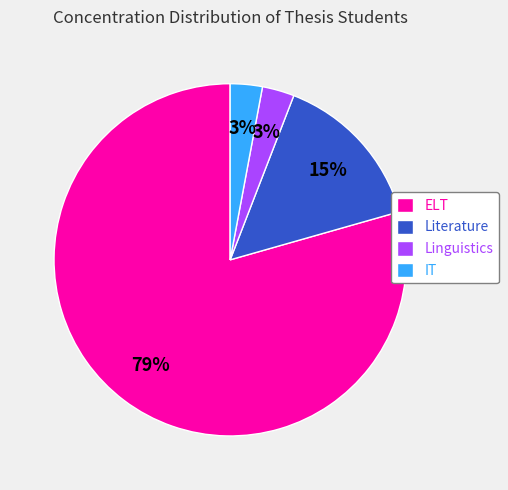

Which slice is the largest?

ELT